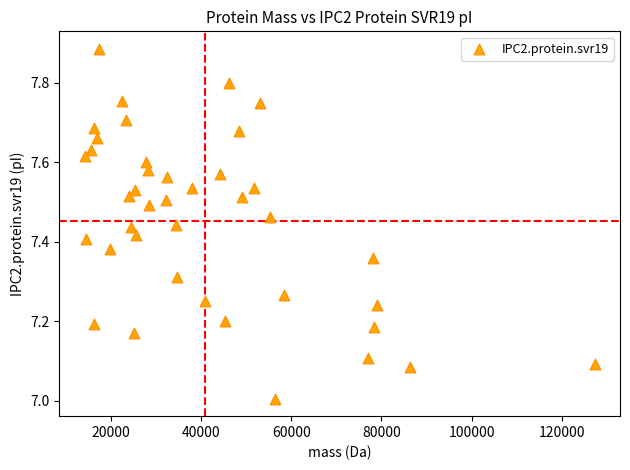

What is the range of X values (max minus min)?

113087.4